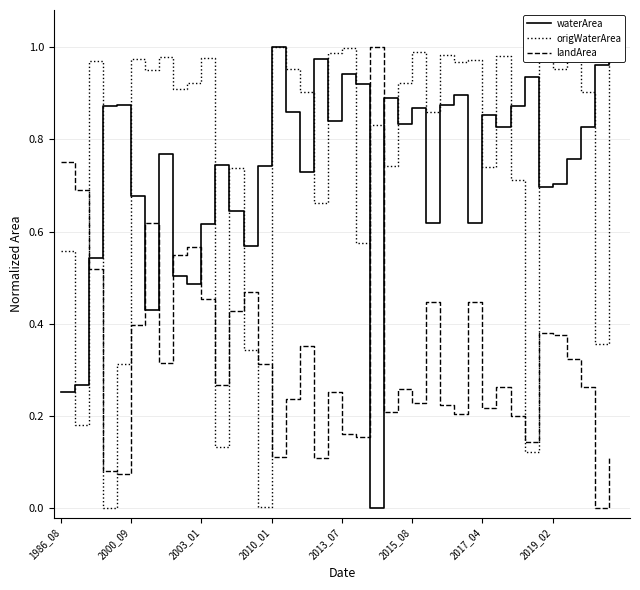

How many times do landArea and waterArea cross each other?

7